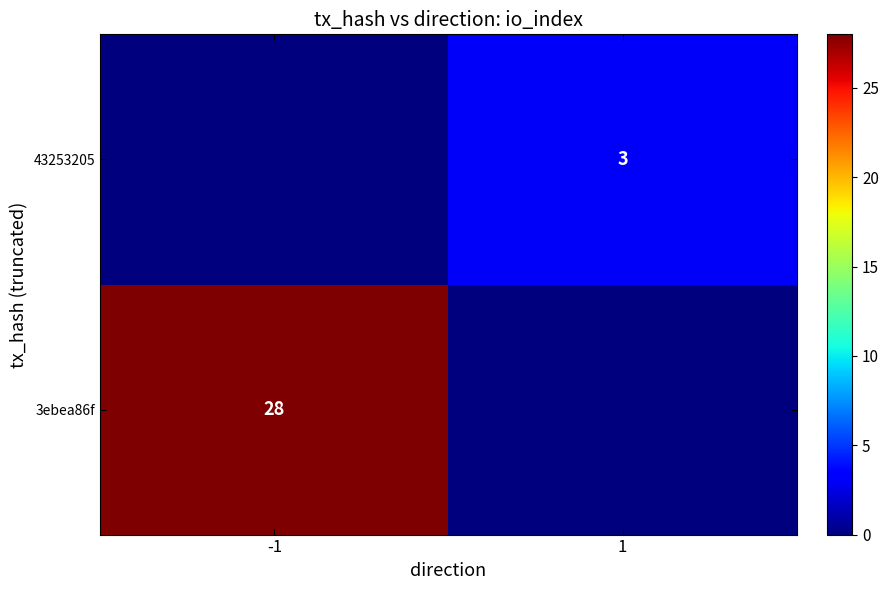

What is the total value across all series at -1?

28